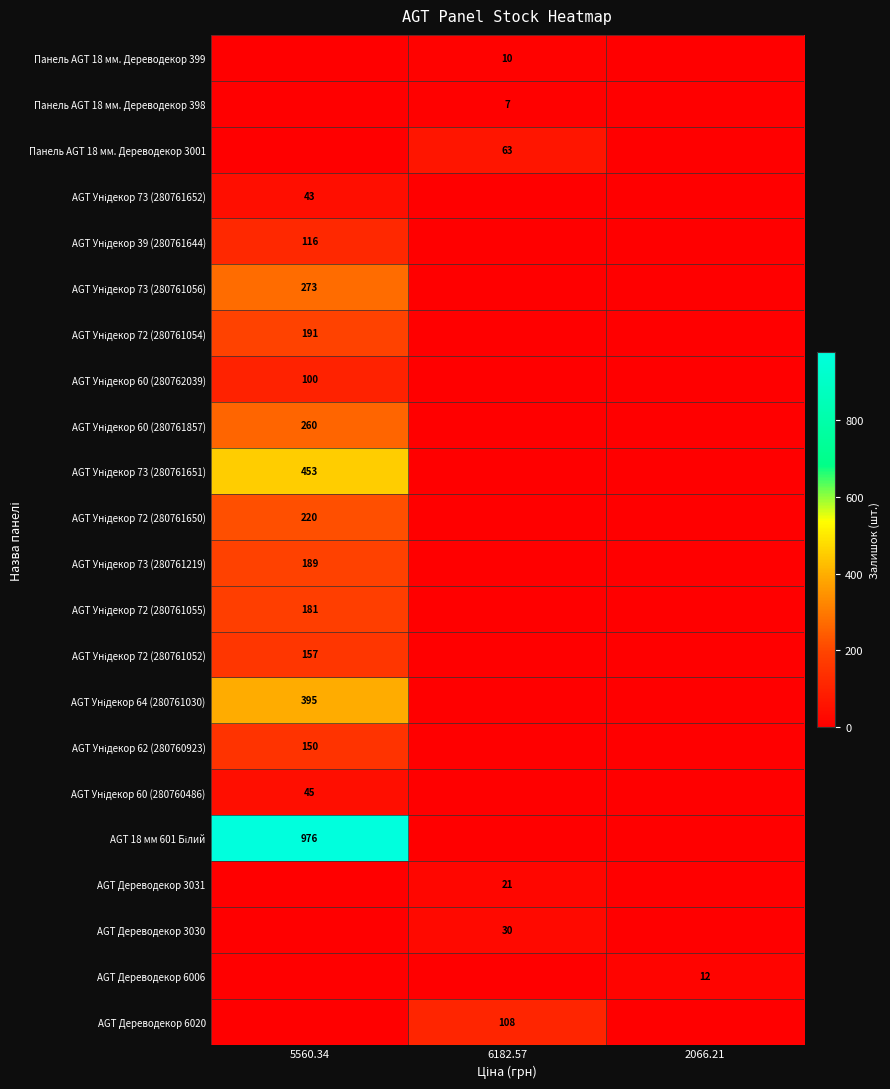

At which category does the chart reach its peak across all series?

5560.34